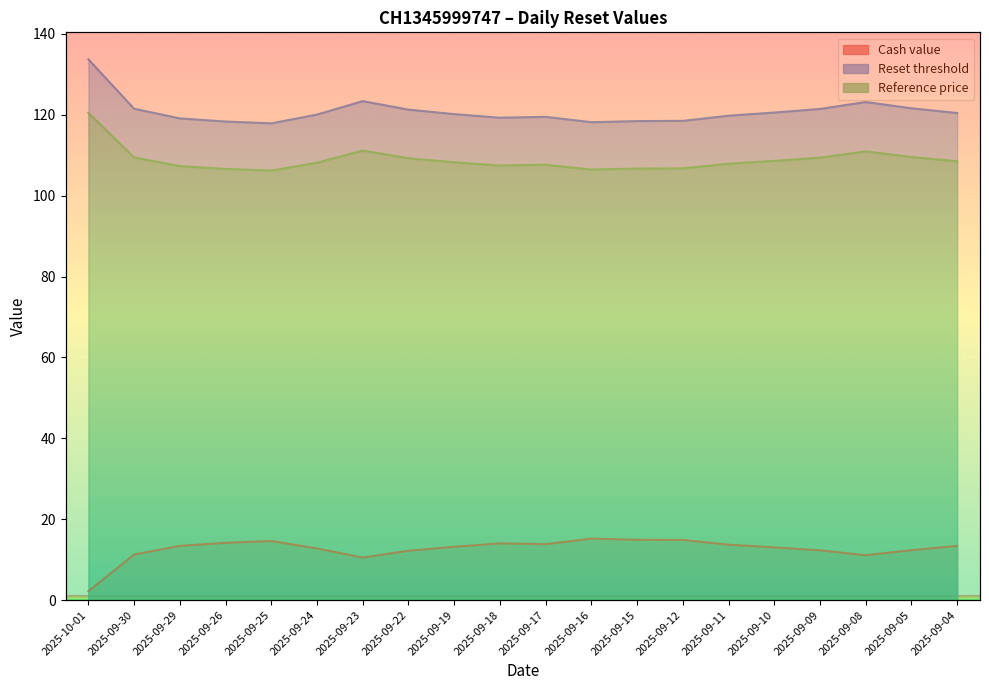

The Cash value series shows 13.8 at 2025-09-23. True or false?

False